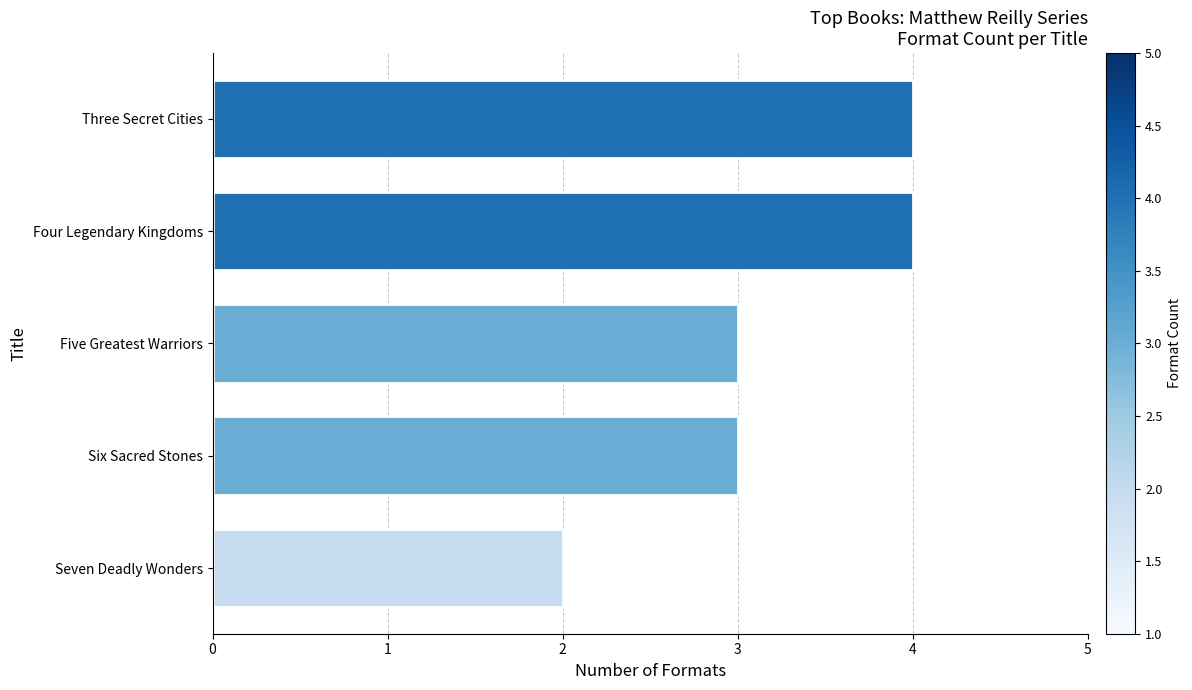

What is the average value?

3